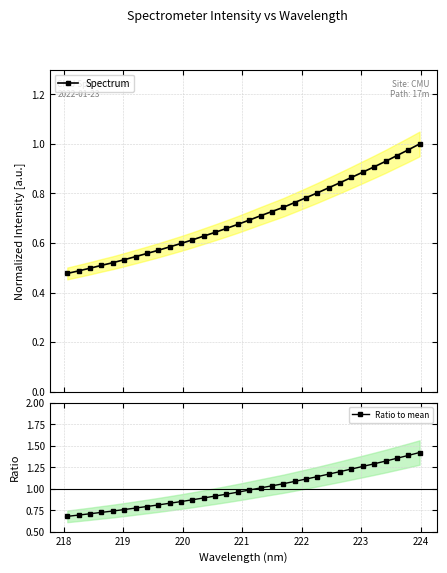

Is the value of Ratio to mean at 20 greater than the value of Spectrum at 22?

Yes